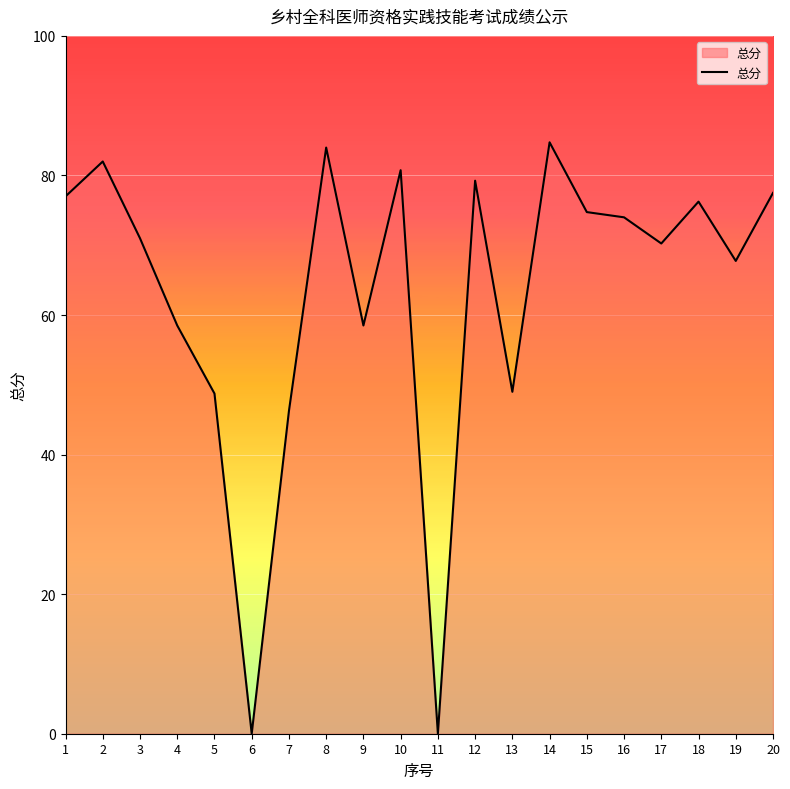

What is the ratio of the value at 5 to the value at 14?

0.6